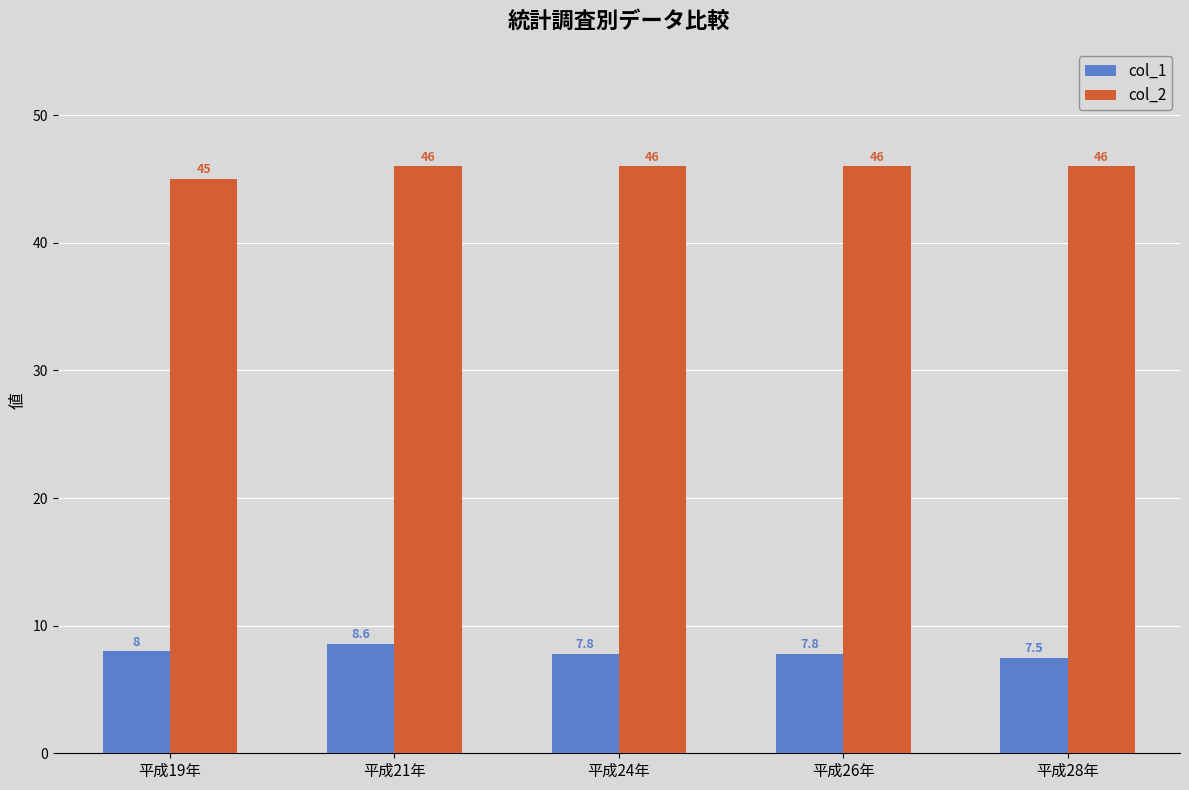

The col_1 series shows 11.2 at 平成28年. True or false?

False